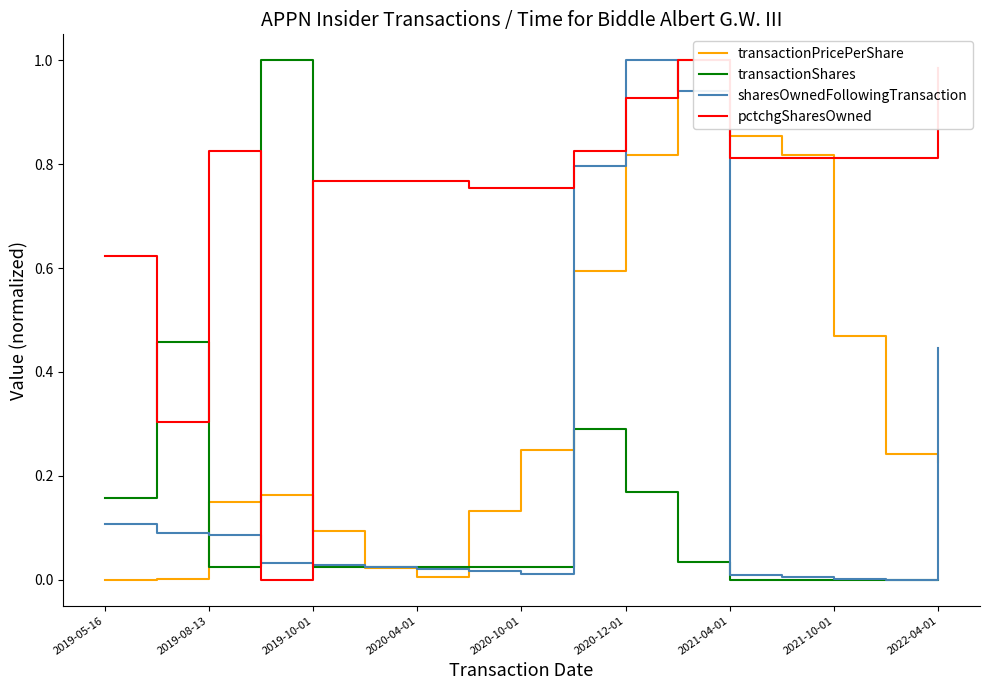

True or false: sharesOwnedFollowingTransaction and pctchgSharesOwned cross at least once.

True